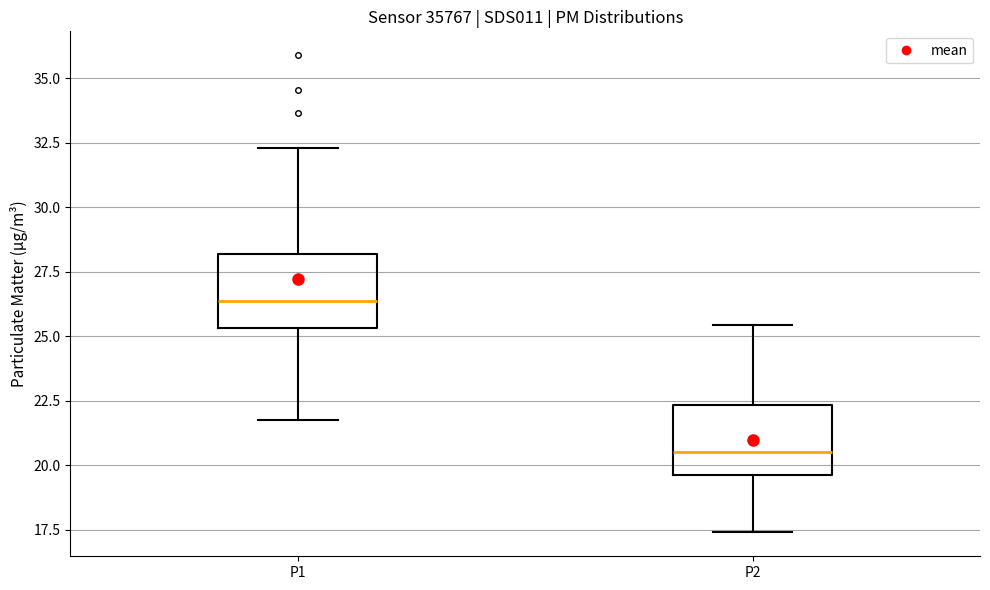

Where does the median line of the box for P1 sit on the y-axis? The values are not printed on the chart, so give them approximately, as read against the axis.

26.5